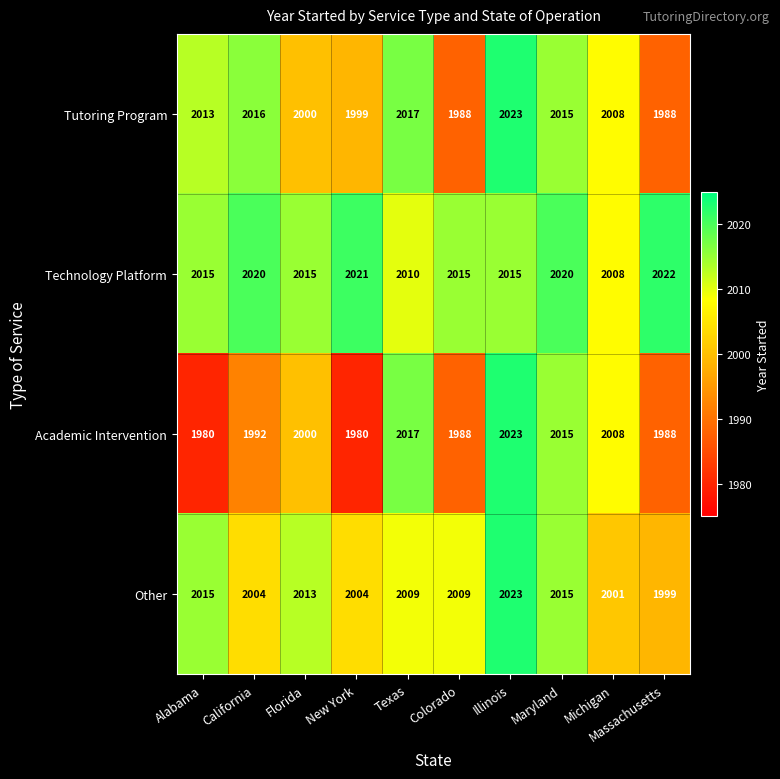

Which series changed the most between New York and Massachusetts?

Tutoring Program